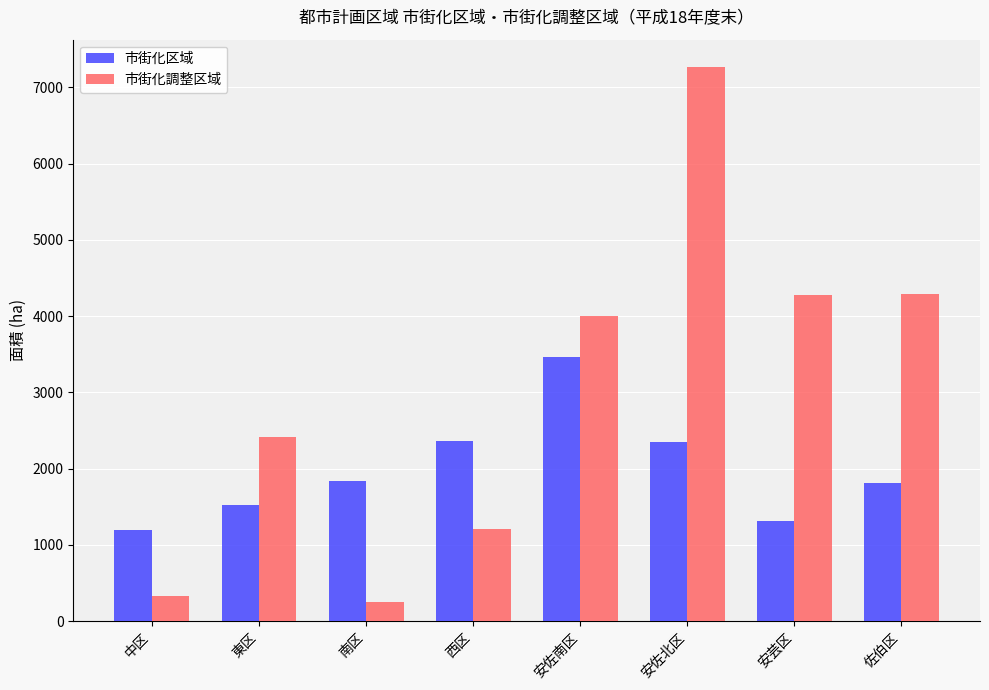

What are all the series names shown in the legend?

市街化区域, 市街化調整区域